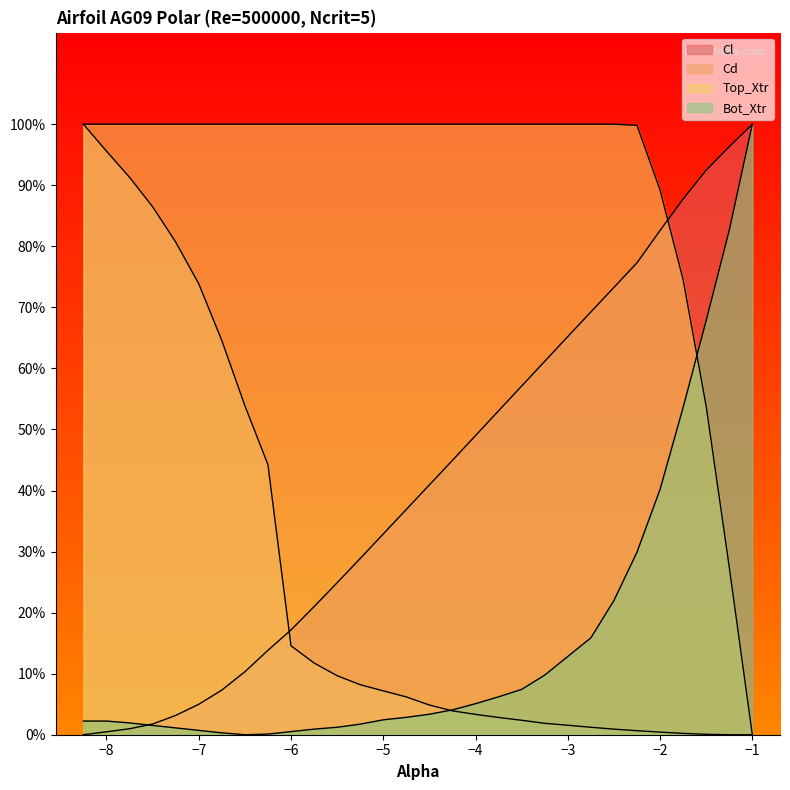

What position from the right is -7.5?

27